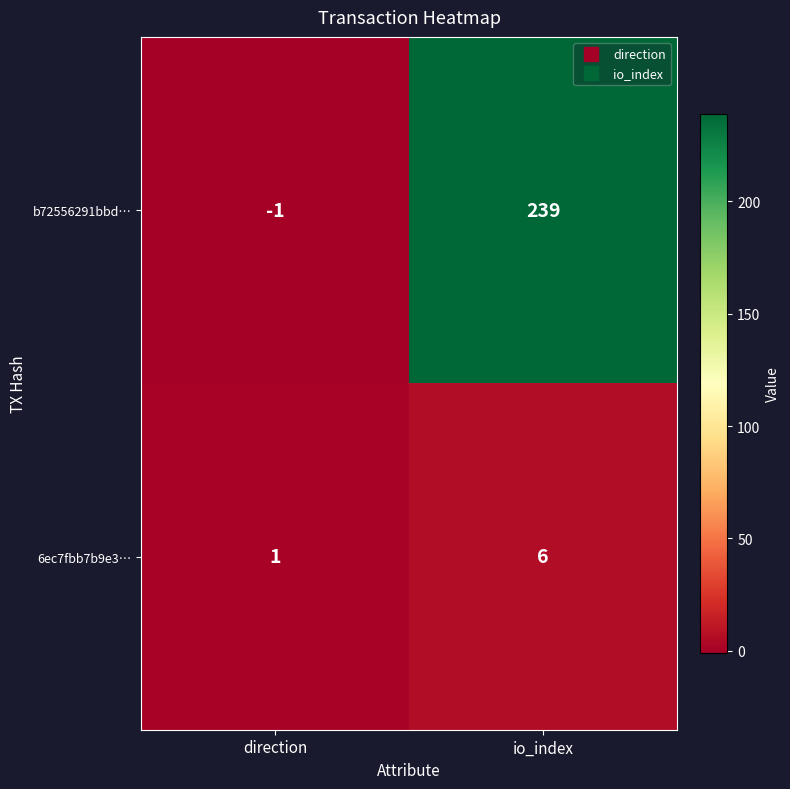

Rank the series by their average value, from lowest to highest.

6ec7fbb7b9e3…, b72556291bbd…